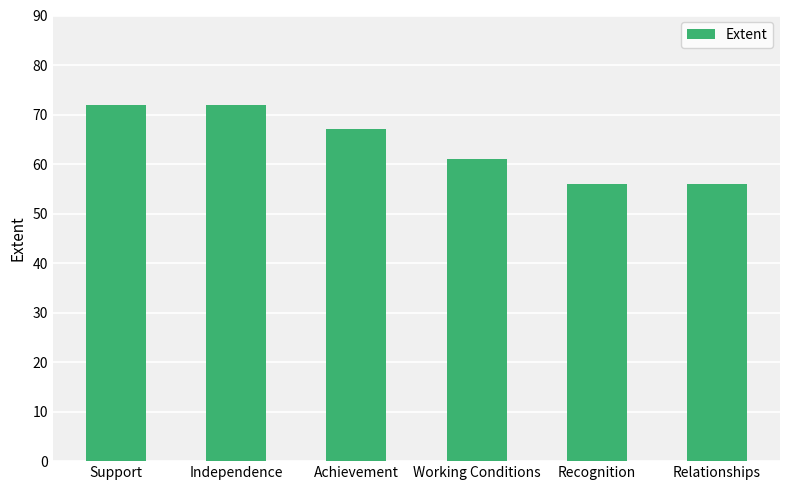

What is the value of the 2nd bar from the left?

72